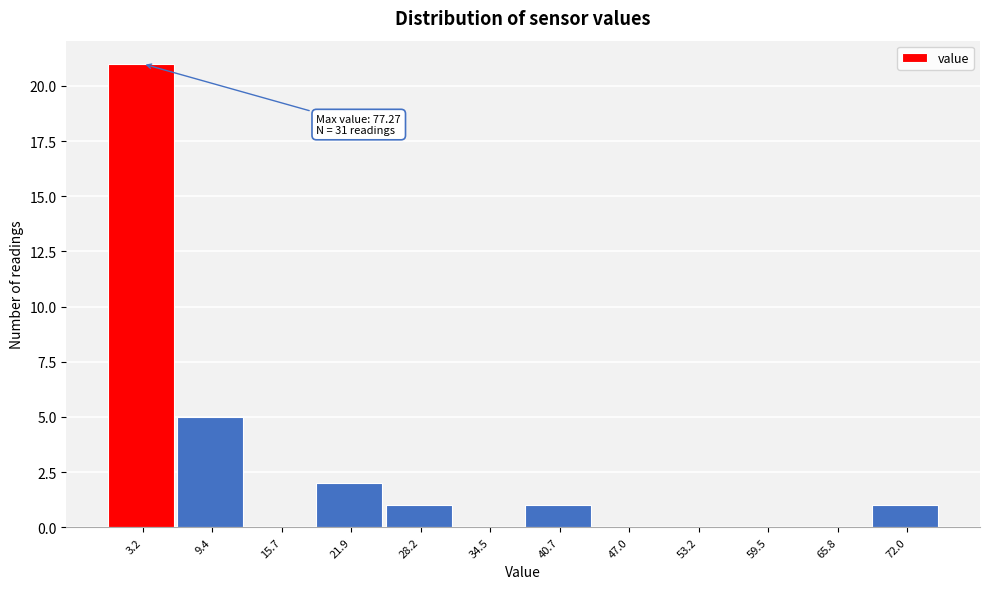

Reading right to left, what are all the values shown in this chart?

72.0=1	65.8=0	59.5=0	53.2=0	47.0=0	40.7=1	34.5=0	28.2=1	21.9=2	15.7=0	9.4=5	3.2=21